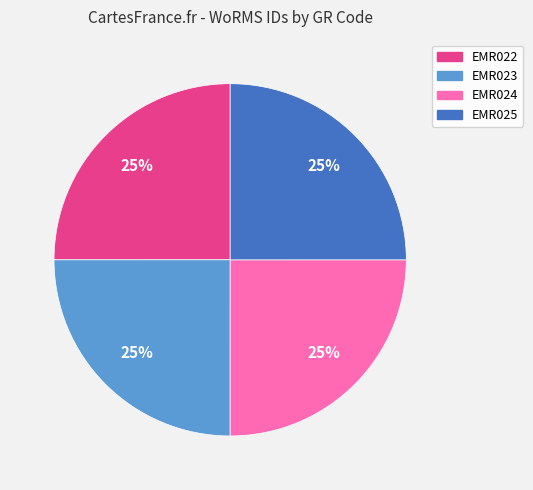

What is the ratio of the value at EMR023 to the value at EMR025?

1.0